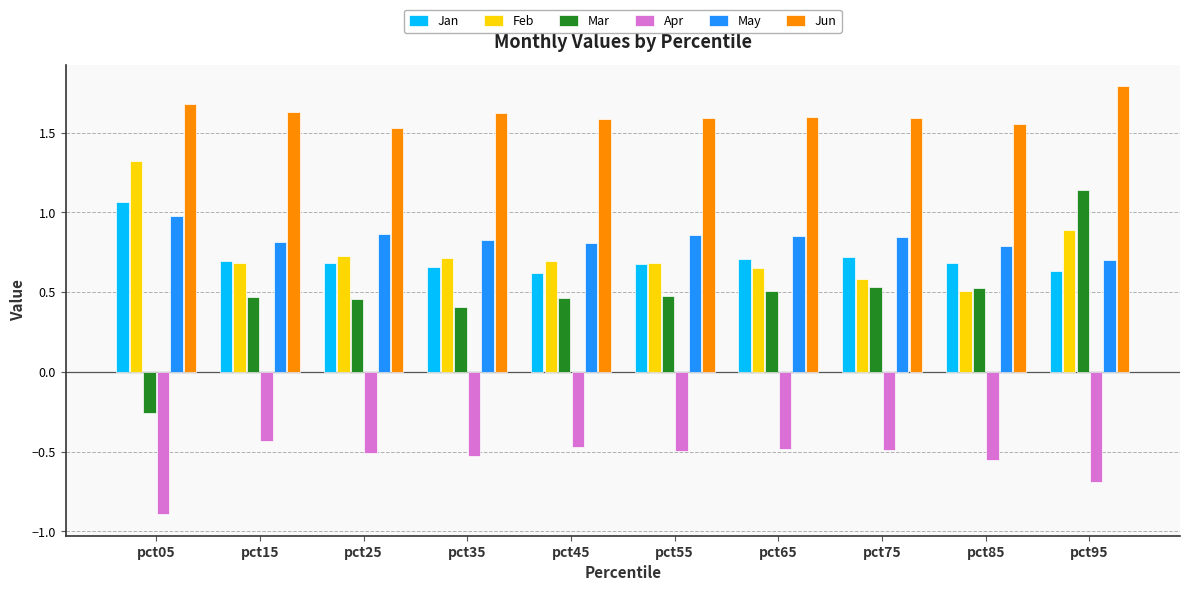

What is the total value across all series at pct35?

3.7